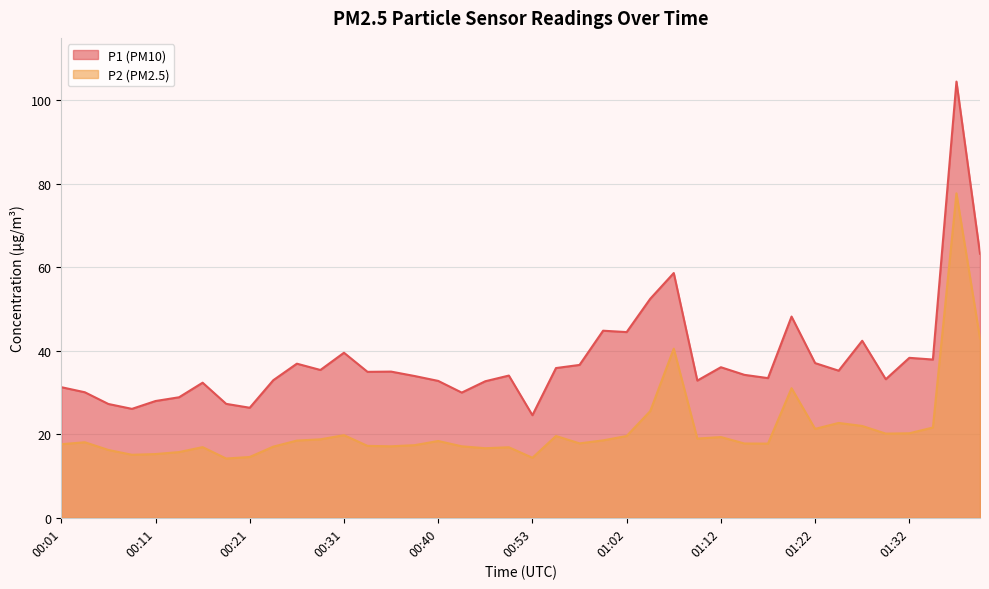

Where is the first local maximum for P1?

00:16